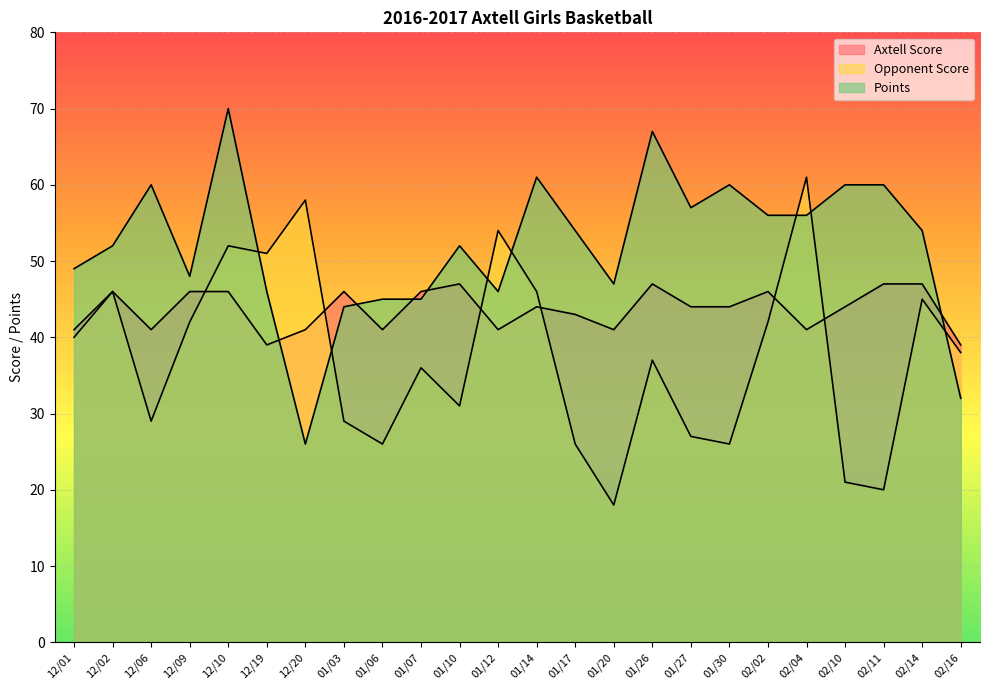

The value of Points at 02/14 is 54. True or false?

True